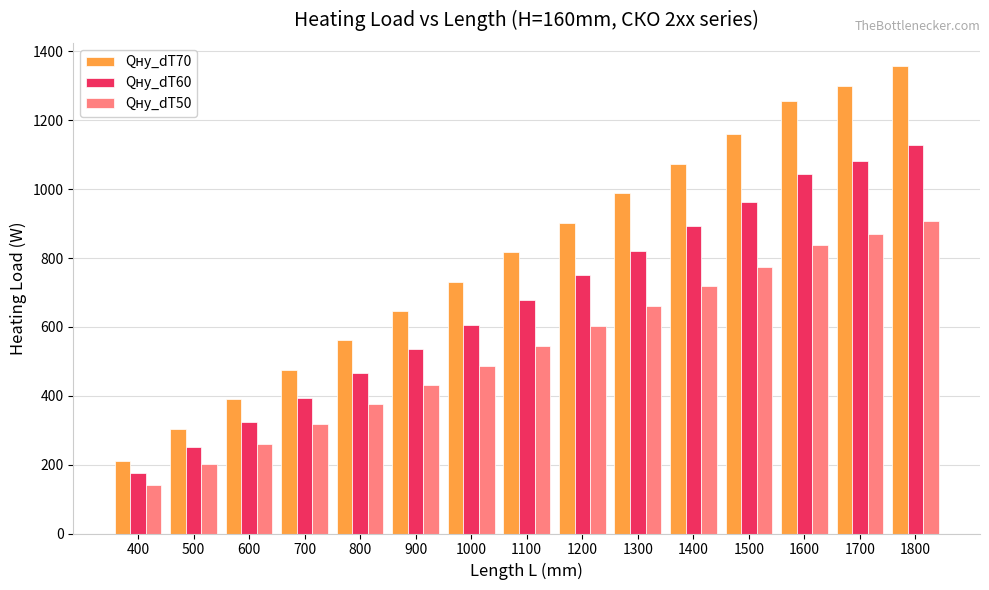

Is it true that Qну_dT70 equals 210.0 at 400?

True